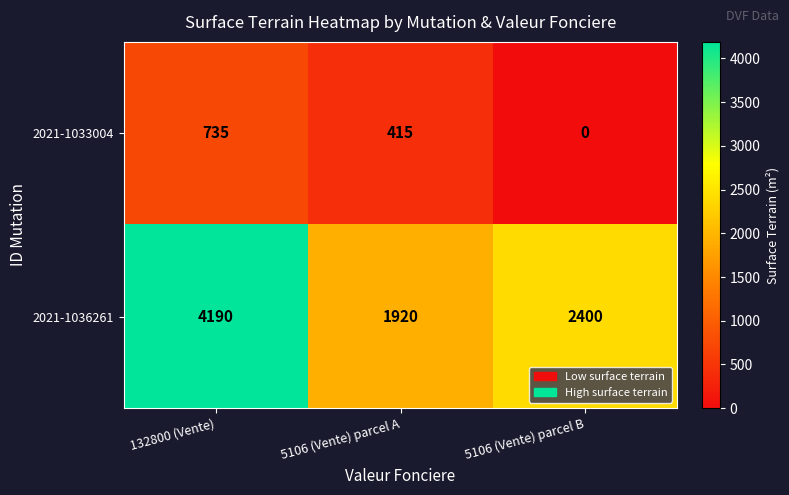

List the series in order of their overall mean, highest first.

2021-1036261, 2021-1033004